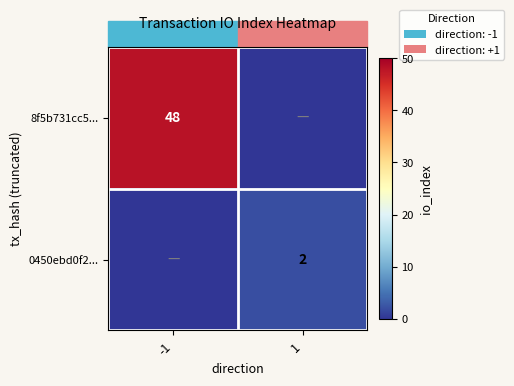

What is the maximum value shown in the chart?

48